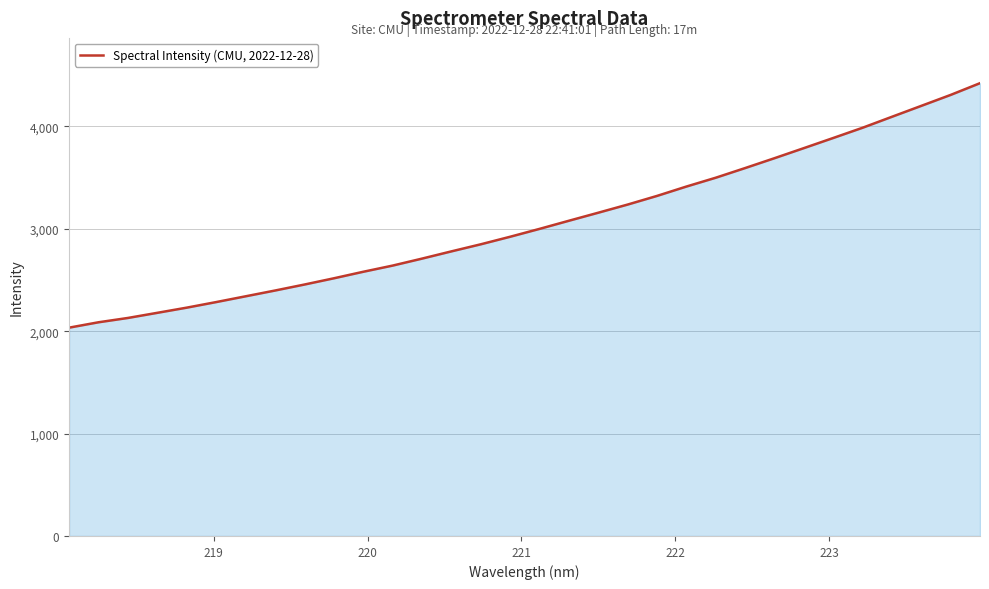

What is the minimum value shown in the chart?

2034.1